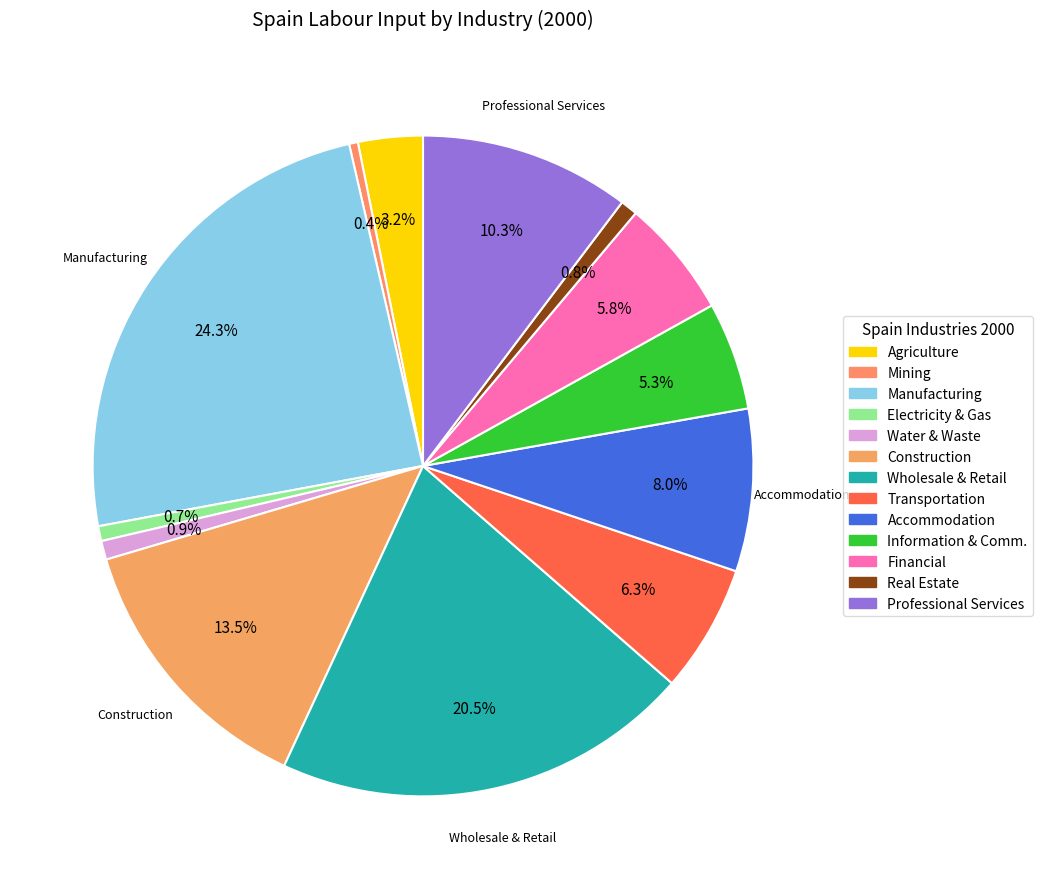

Rank the categories by value from lowest to highest.

Mining and quarrying, Electricity, gas, steam and air conditioning, Real estate activities, Water supply; sewerage; waste management, Agriculture, forestry and fishing, Information and communication, Financial and insurance activities, Transportation and storage, Accommodation and food service, Professional, scientific, technical, Construction, Wholesale and retail trade, Total manufacturing